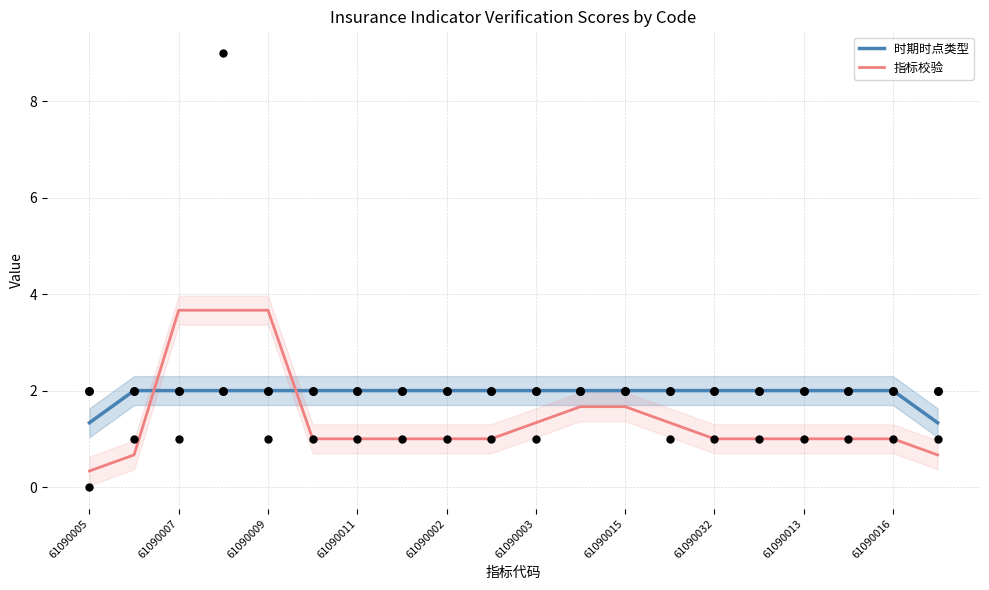

Is the value of 时期时点类型 at 61090003 greater than the value of 指标校验 at 61090007?

No